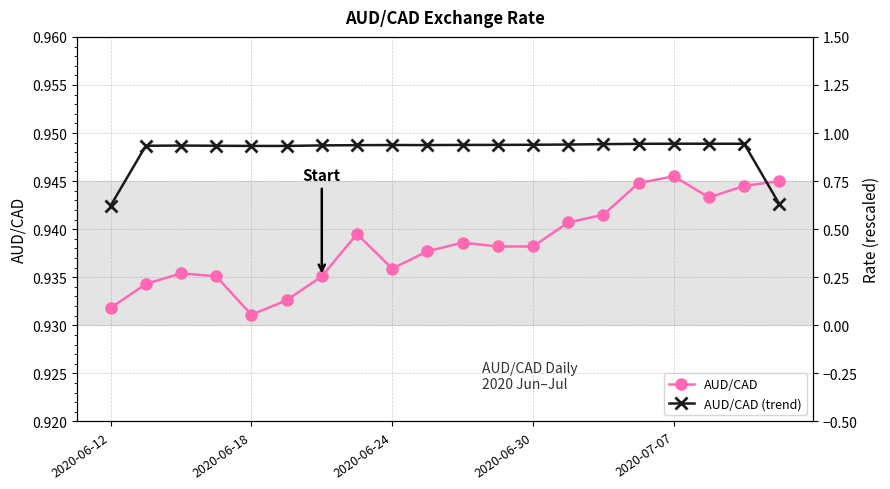

What position from the left is 10?

11